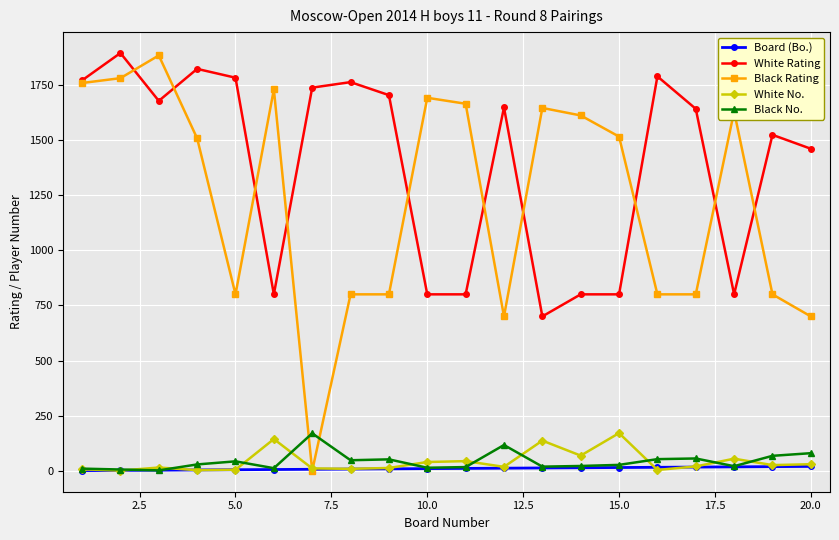

What is the sum of all Black Rating values?

24612